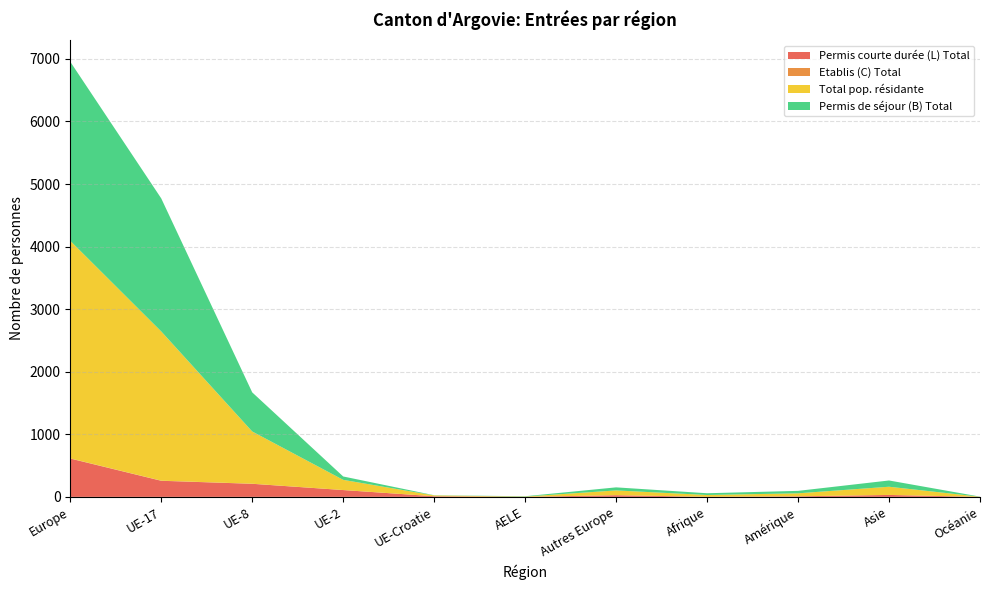

Reading left to right, what are all the values shown in this chart?

Permis de séjour (B) Total: 2862	2126	625	54	3	5	49	28	39	100	2
Permis courte durée (L) Total: 612	257	209	109	10	0	27	1	9	31	0
Etablis (C) Total: 3	2	1	0	0	0	0	0	0	0	0
Total pop. résidante: 3477	2385	835	163	13	5	76	29	48	131	2